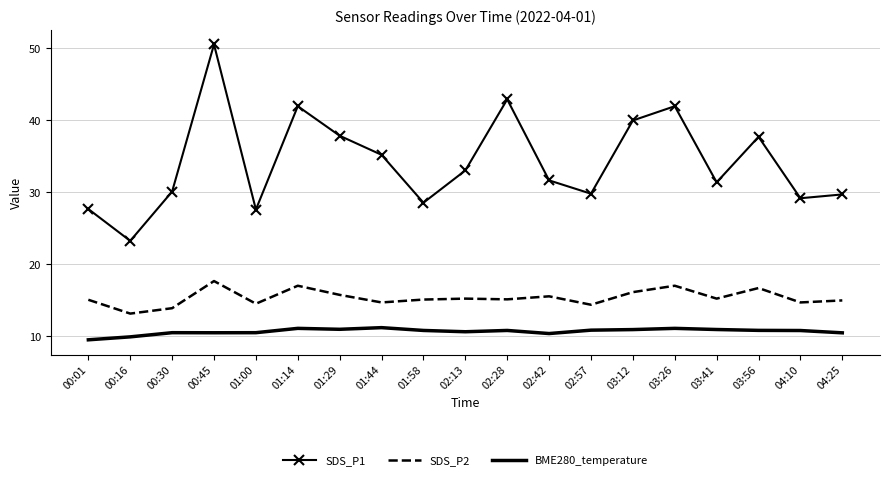

In SDS_P2, how many points are higher than both neighbors (excluding endpoints)?

6